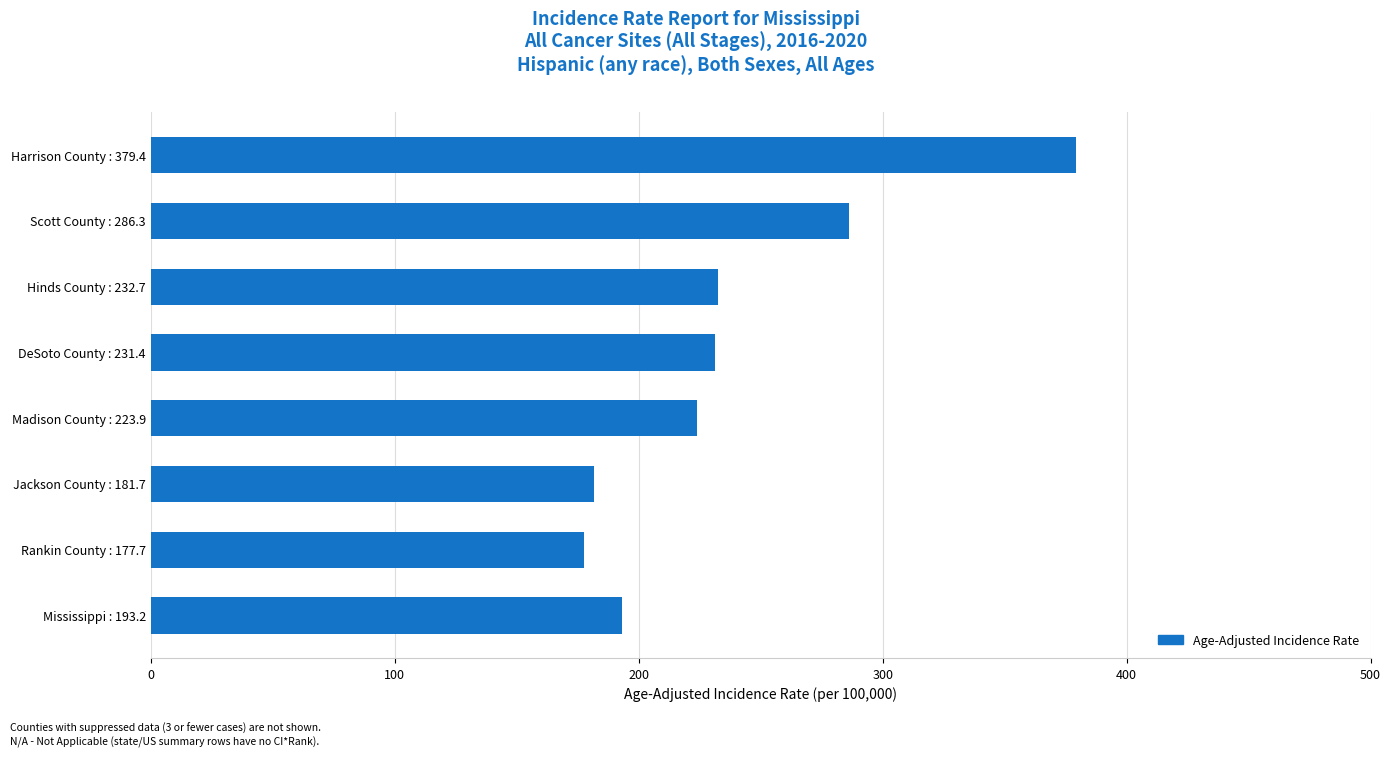

True or false: the data shows 286.3 at Scott County : 286.3.

True